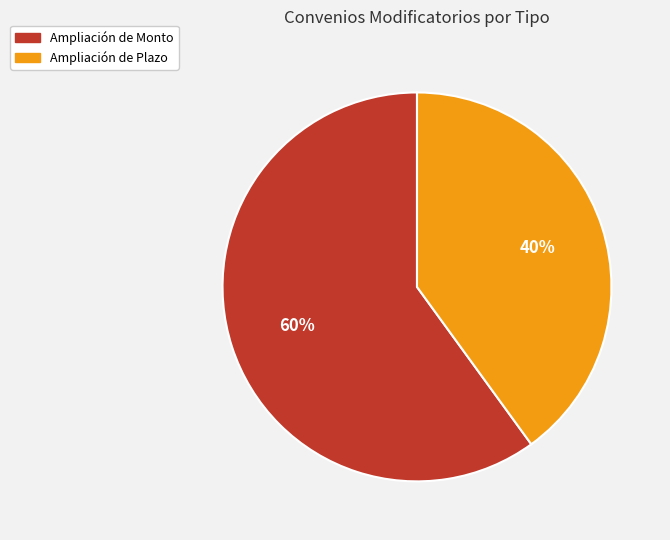

Which category has the biggest portion of the pie?

Ampliación de Monto